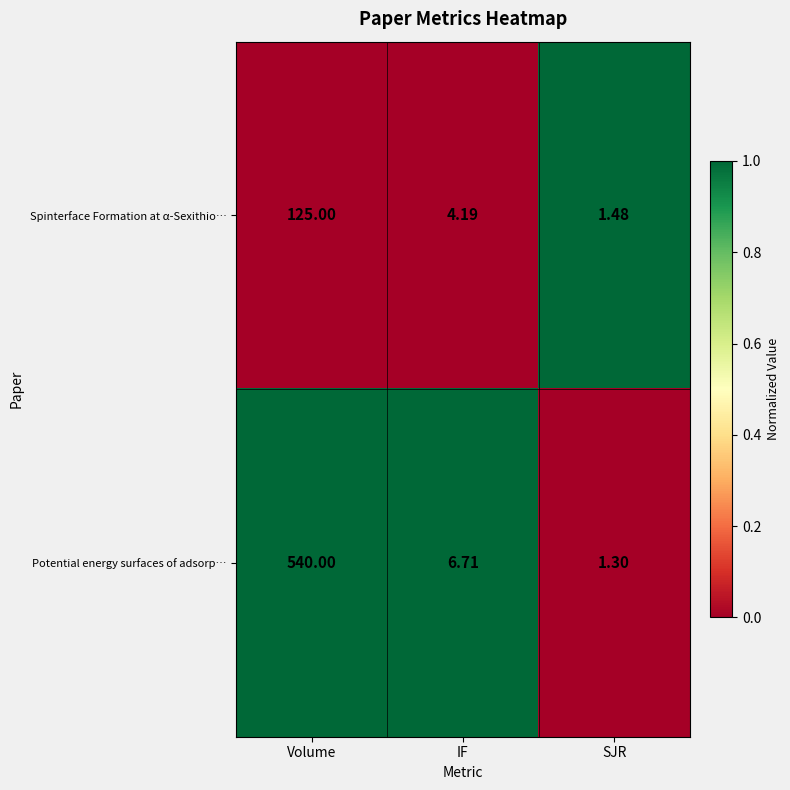

Is the value of Spinterface Formation at α-Sexithio… at SJR greater than the value of Potential energy surfaces of adsorp… at IF?

No